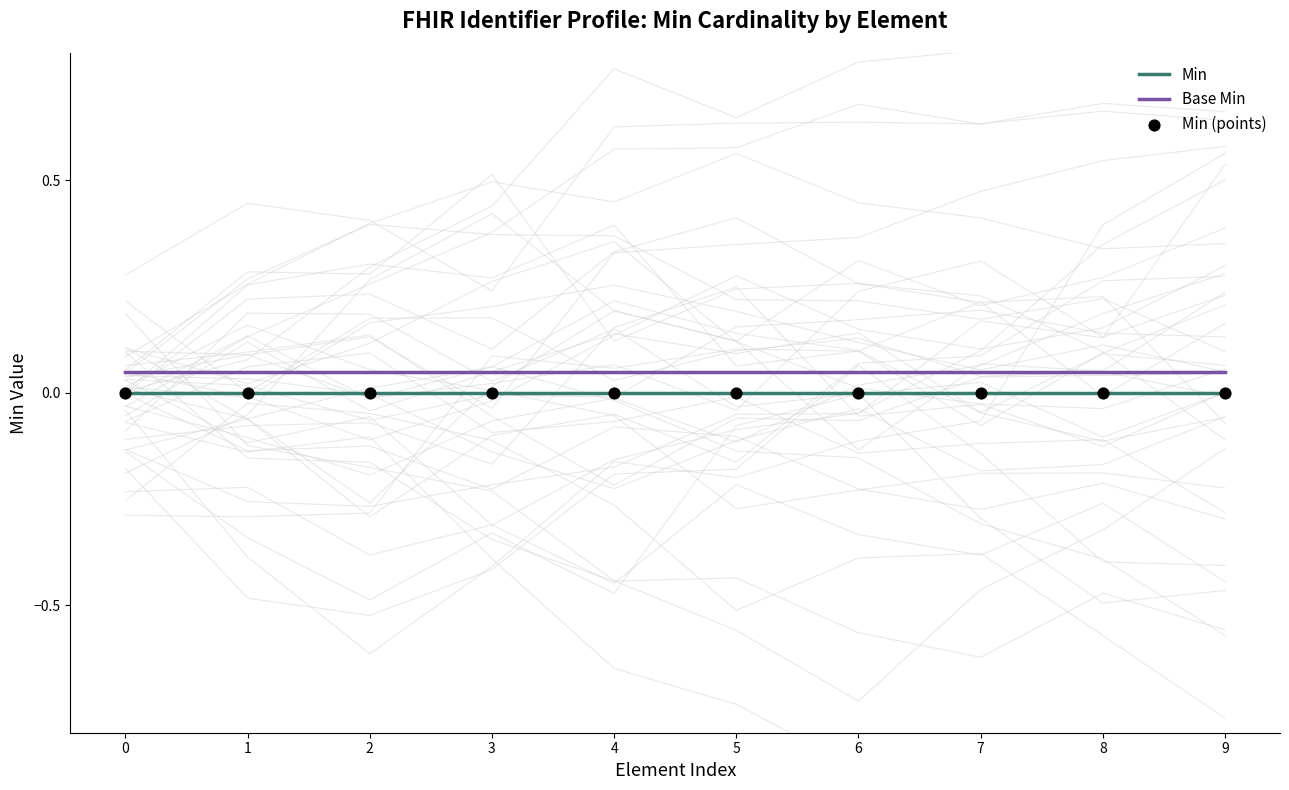

Which series has the largest total across all categories?

Base Min